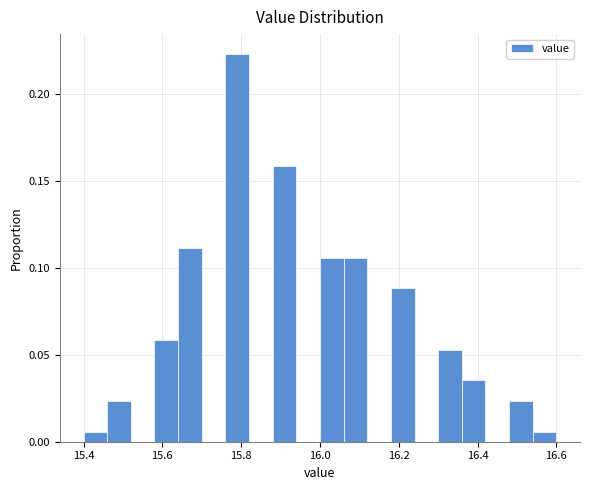

Read against the x-axis, roughly where is the centre of the tallest bar?

15.80